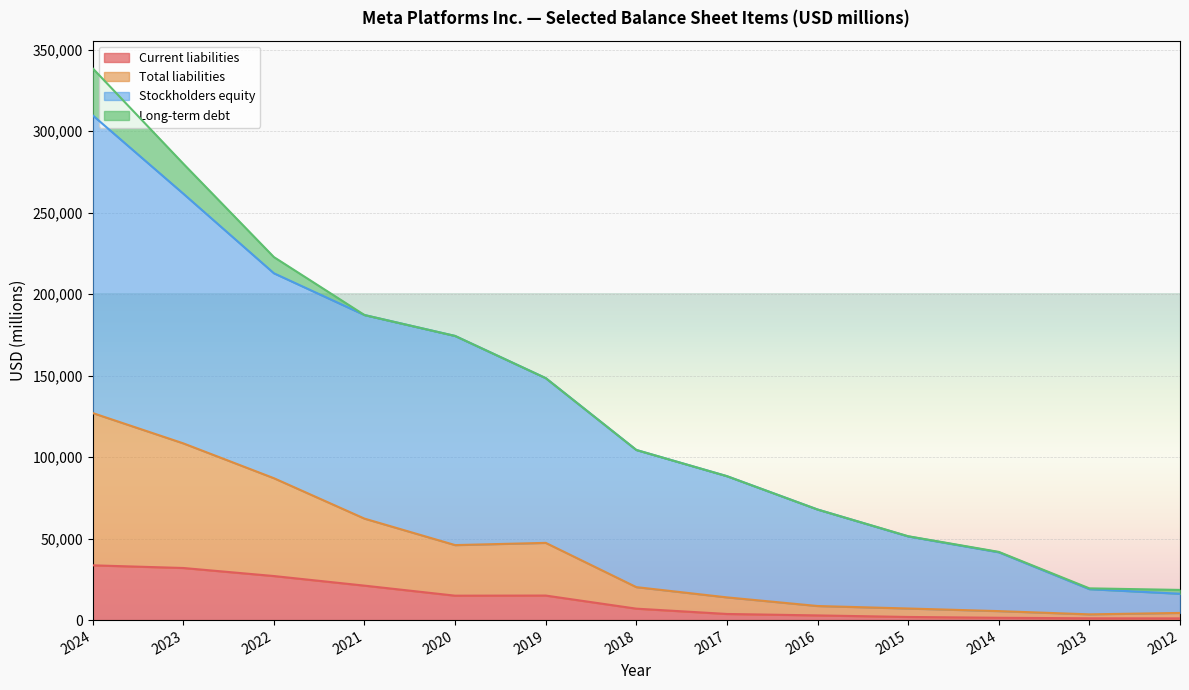

What is the spread (max minus min) of values at 2013?

17895